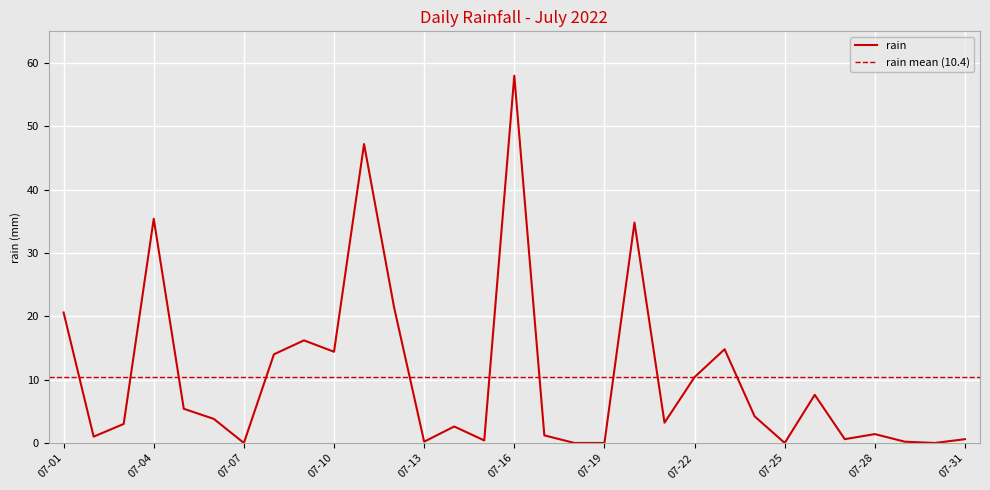

Reading left to right, extract all data points from this chart.

07-01=20.6	07-02=1.0	07-03=3.0	07-04=35.4	07-05=5.4	07-06=3.8	07-07=0.0	07-08=14.0	07-09=16.2	07-10=14.4	07-11=47.2	07-12=21.4	07-13=0.2	07-14=2.6	07-15=0.4	07-16=58.0	07-17=1.2	07-18=0.0	07-19=0.0	07-20=34.8	07-21=3.2	07-22=10.4	07-23=14.8	07-24=4.2	07-25=0.0	07-26=7.6	07-27=0.6	07-28=1.4	07-29=0.2	07-30=0.0	07-31=0.6